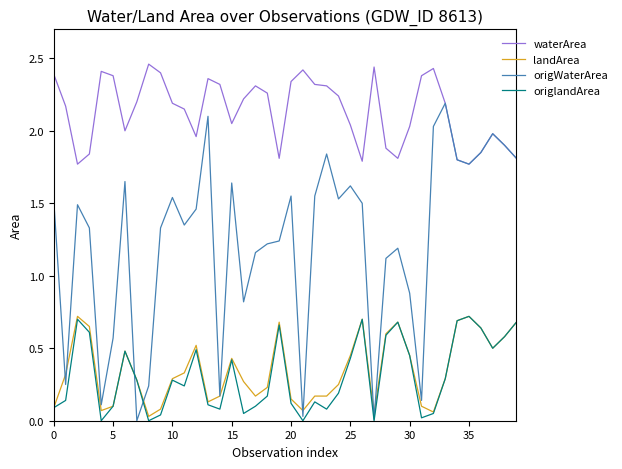

True or false: landArea and waterArea intersect in this chart.

False